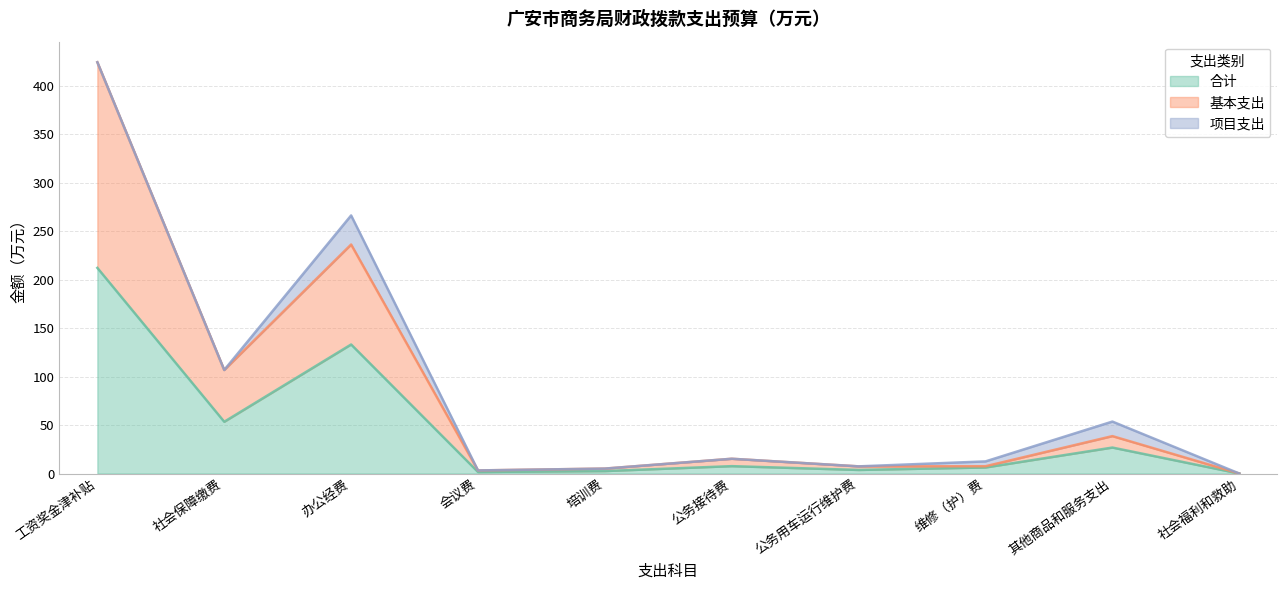

What is the approximate value of 合计 at 公务接待费?

7.6